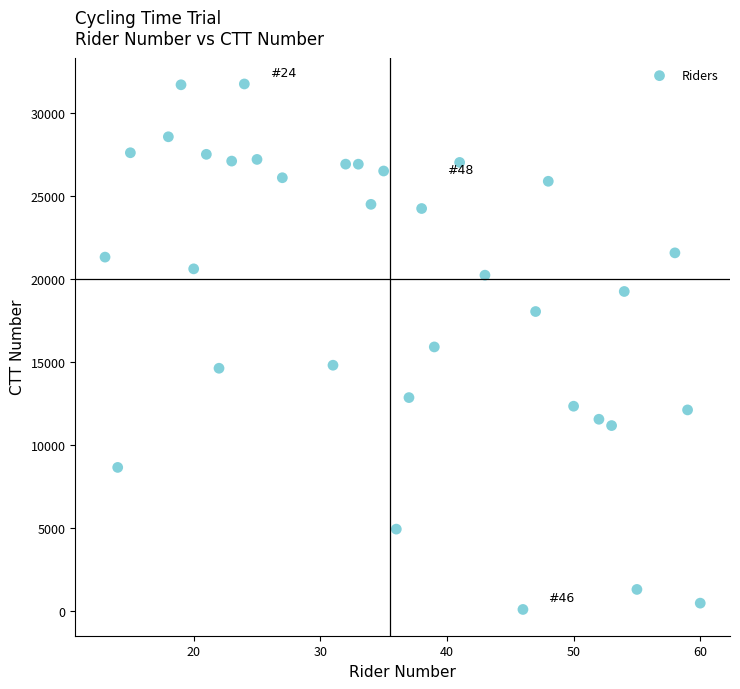

What is the range of Y values (max minus min)?

31702